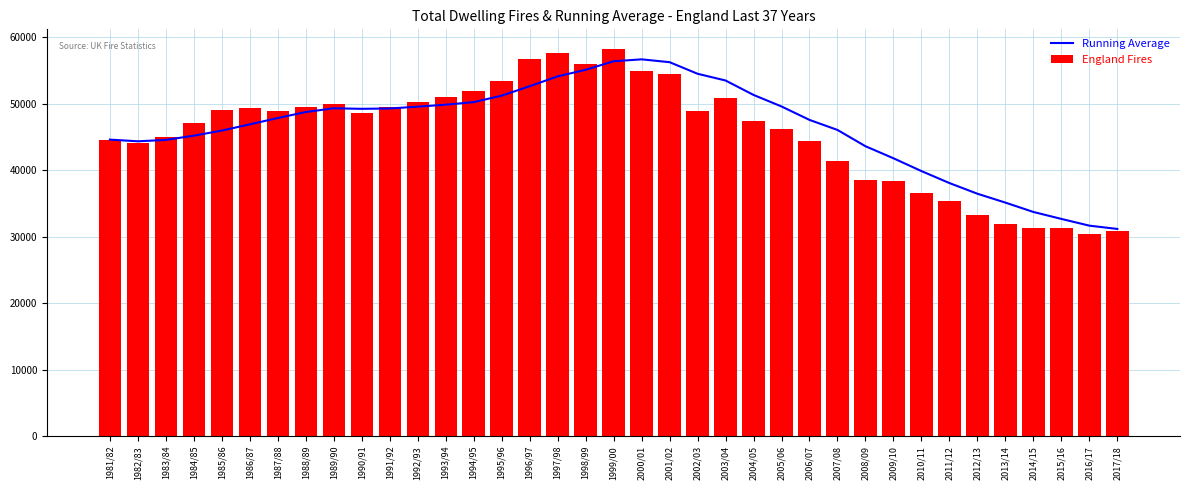

What position from the left is 1996/97?

16